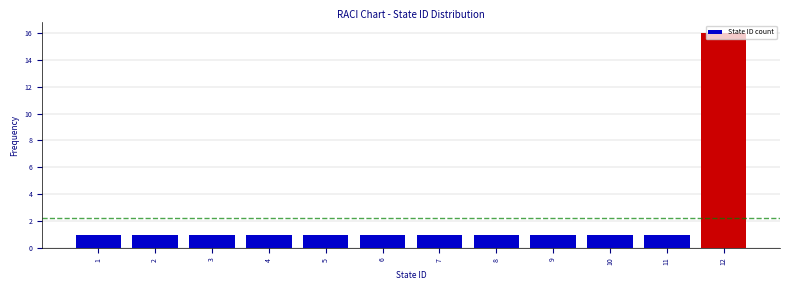

Reading left to right, list every bar in this chart as the range it spans on the x-axis followed by its height. The values are not printed on the chart, so give them approximately, as read against the axis.

0.5 to 1.5: 1
1.5 to 2.5: 1
2.5 to 3.5: 1
3.5 to 4.5: 1
4.5 to 5.5: 1
5.5 to 6.5: 1
6.5 to 7.5: 1
7.5 to 8.5: 1
8.5 to 9.5: 1
9.5 to 10.5: 1
10.5 to 11.5: 1
11.5 to 12.5: 16